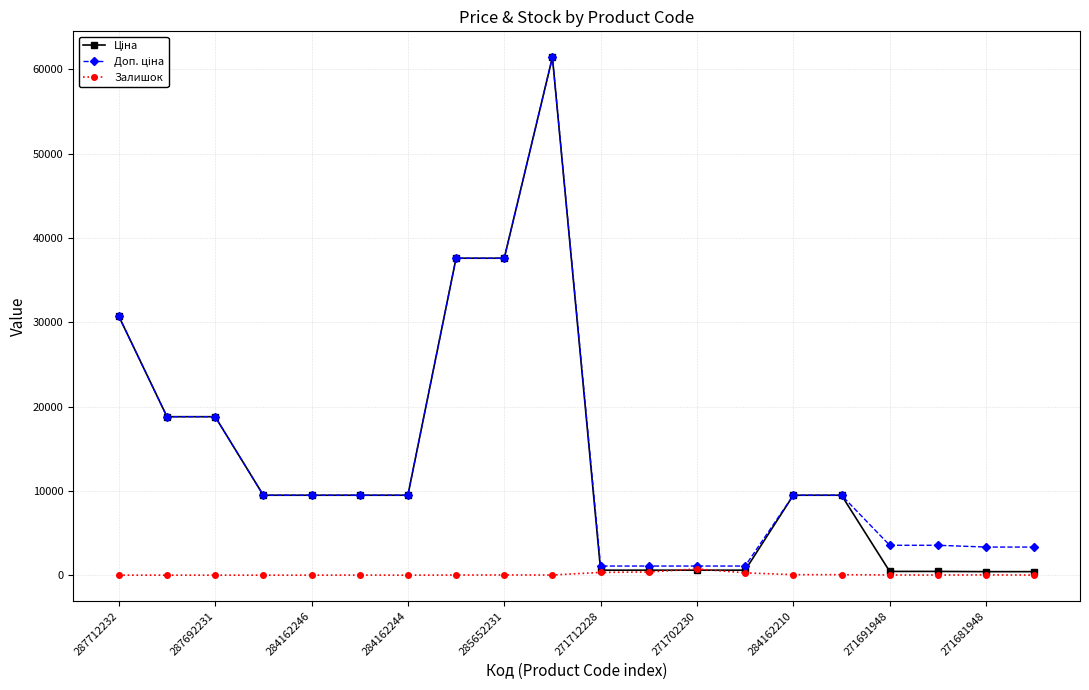

At how many categories does at least one series exceed 21761?

4